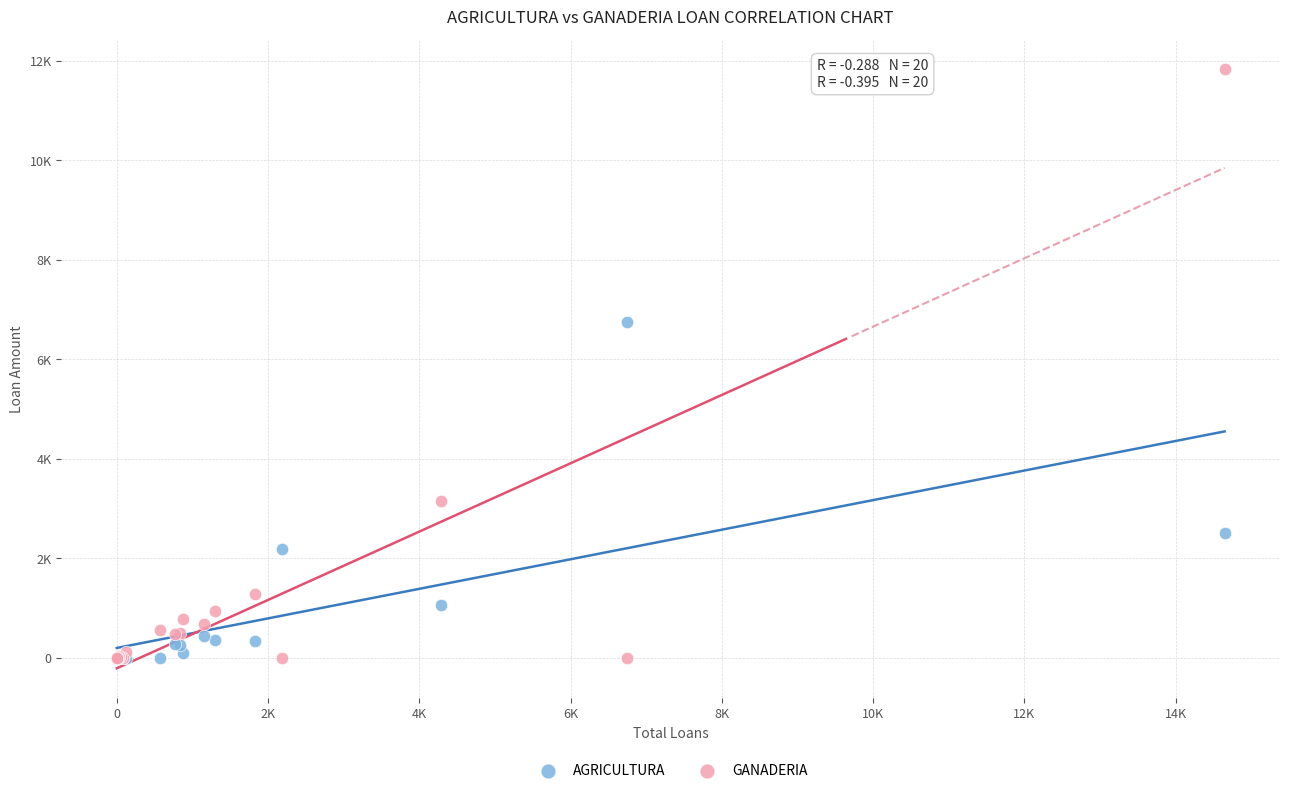

Which series reaches the maximum Y coordinate?

GANADERIA